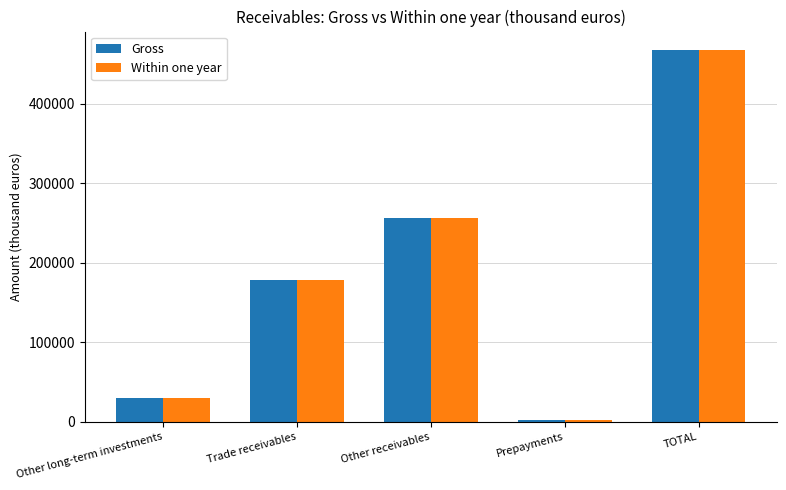

Rank the categories by Gross value from highest to lowest.

TOTAL, Other receivables, Trade receivables, Other long-term investments, Prepayments